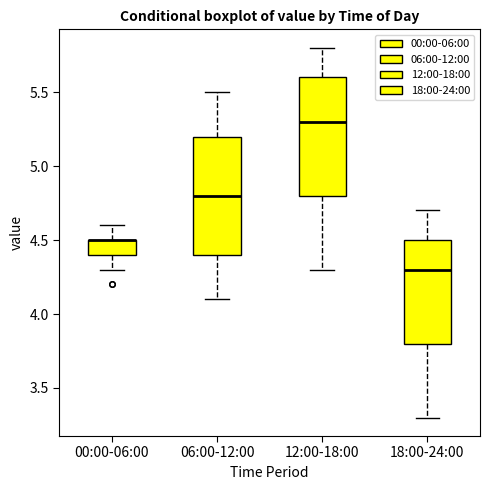

Where is the upper edge of the box for 00:00-06:00 on the y-axis? The values are not printed on the chart, so give them approximately, as read against the axis.

4.5